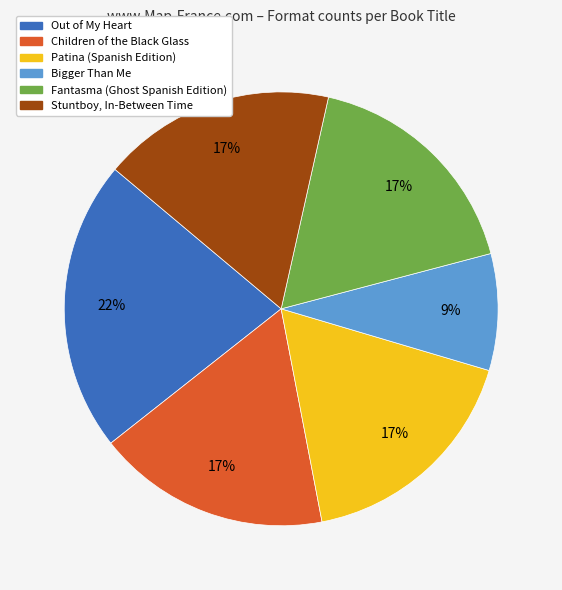

To the nearest percent, what percentage of the pie is Fantasma (Ghost Spanish Edition)?

17%